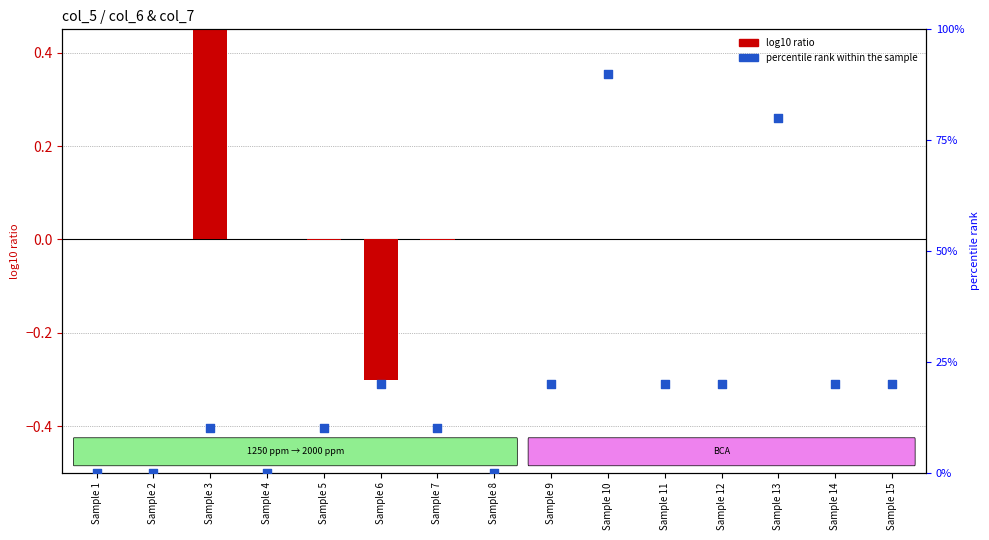

Is the value of log10 ratio at Sample 5 greater than the value of percentile rank within the sample at Sample 9?

No